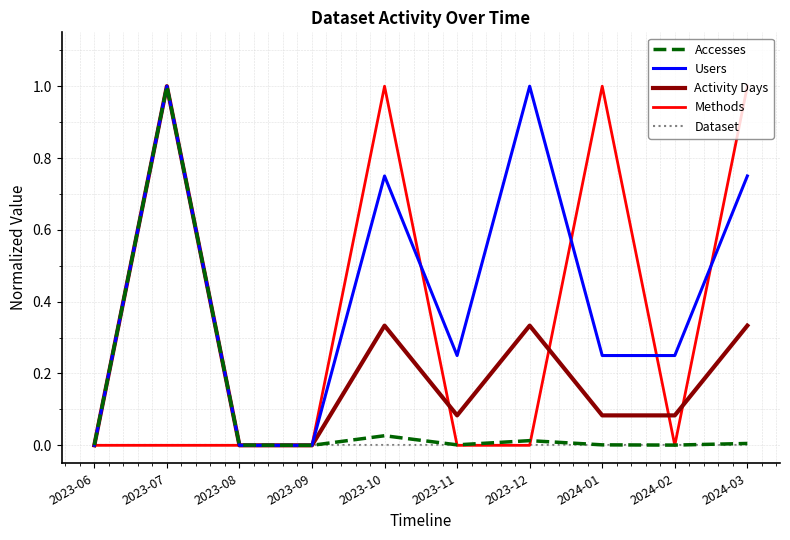

The value of Accesses at 2023-07 is 0.6. True or false?

False